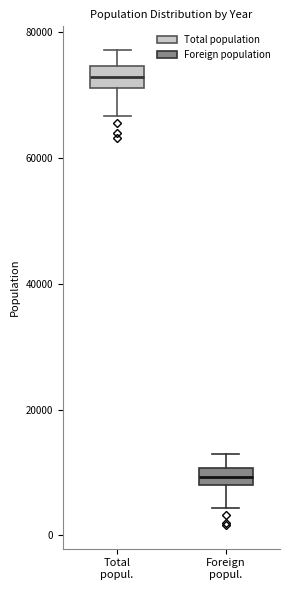

Which box's median line is the lowest?

Foreign popul.